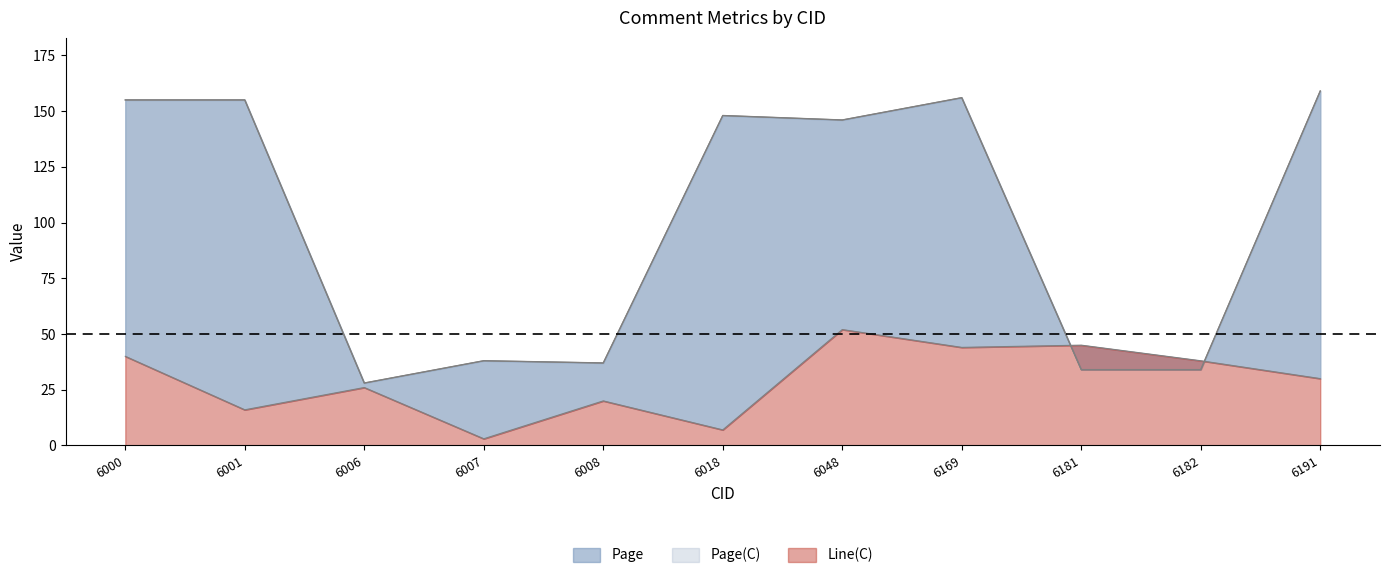

Is it true that Page(C) equals 155 at 6000?

True